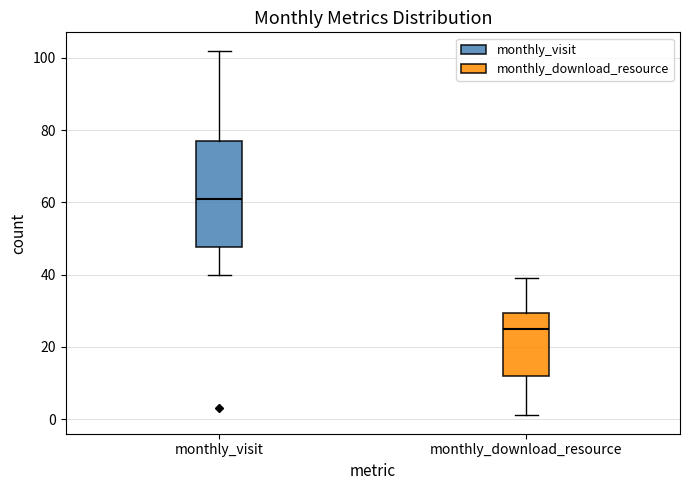

Reading left to right, read every box against the y-axis: the position of its median line, the range the box covers, and the ends of its whiskers. The values are not printed on the chart, so give them approximately, as read against the axis.

monthly_visit: median 62, box 48 to 78, whiskers 40 to 102
monthly_download_resource: median 26, box 12 to 30, whiskers 2 to 40